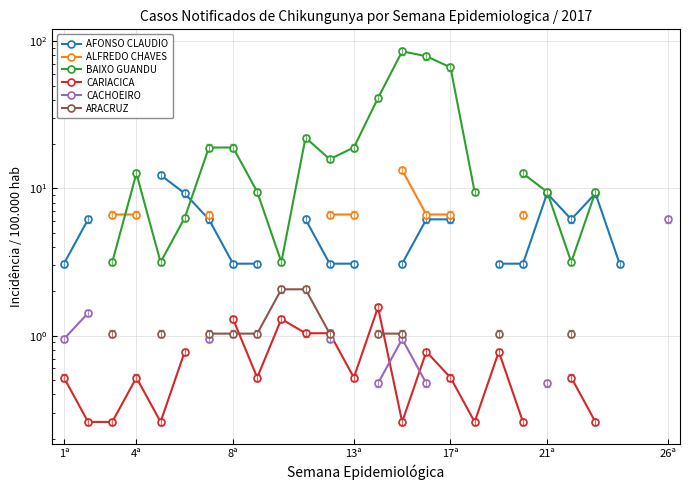

What are all the series names shown in the legend?

AFONSO CLAUDIO, ALFREDO CHAVES, BAIXO GUANDU, CARIACICA, CACHOEIRO, ARACRUZ